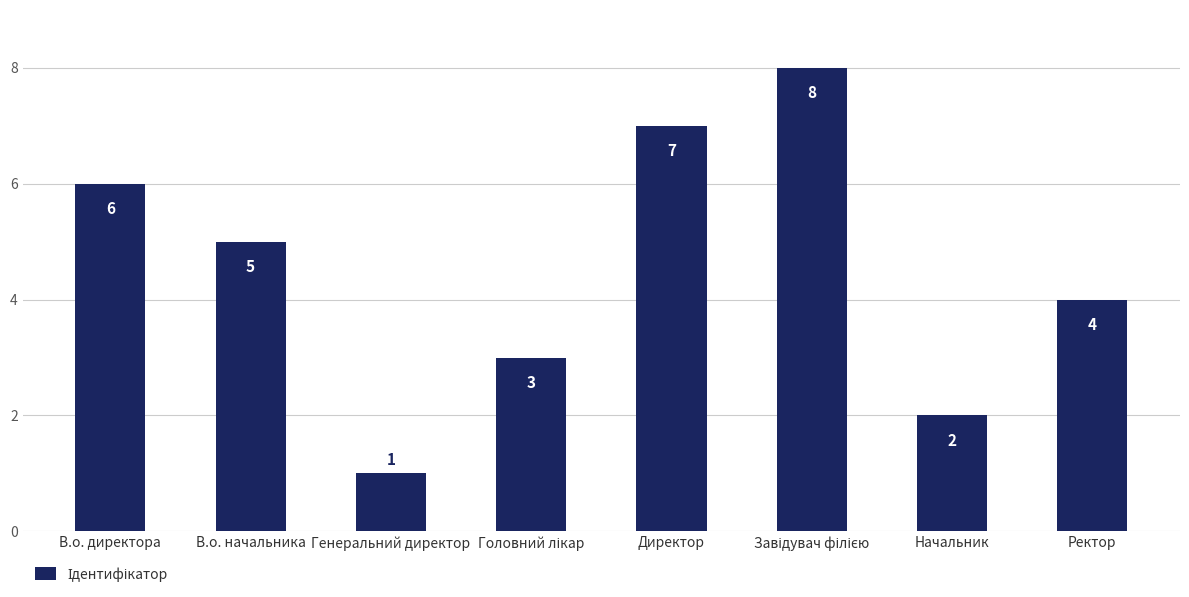

The chart shows a value of 6 at В.о. директора. True or false?

True